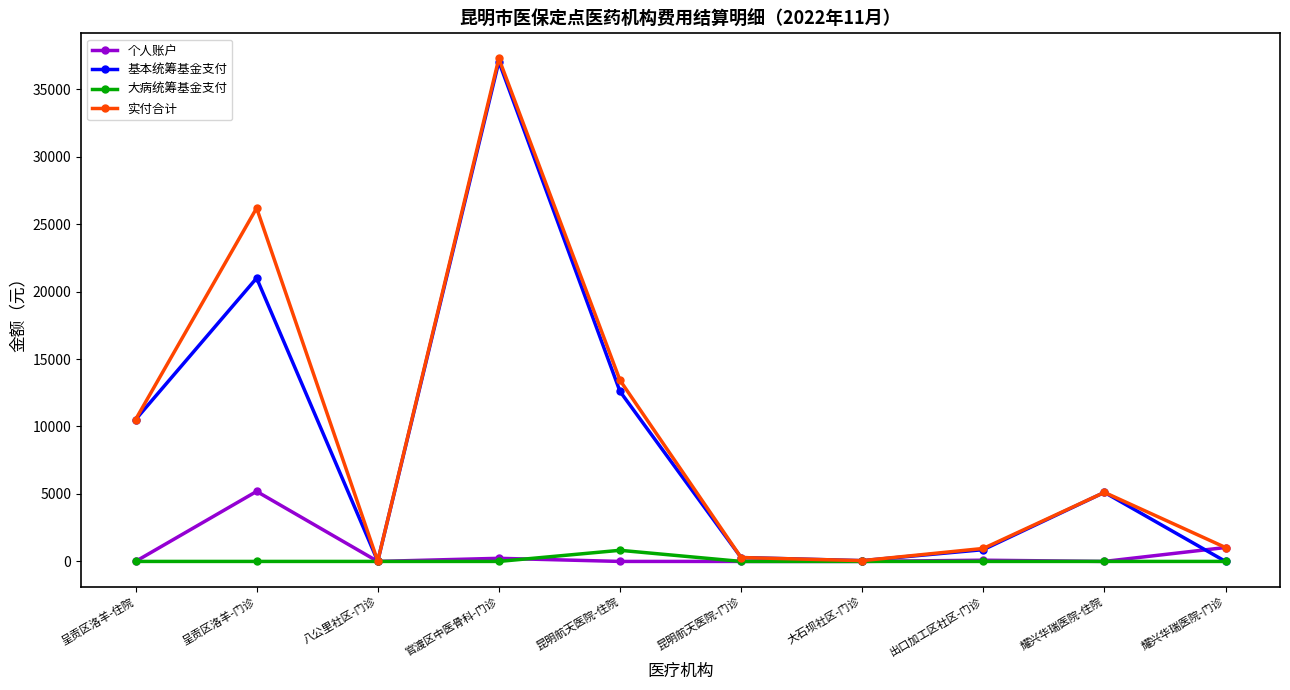

Where is the first local minimum for 基本统筹基金支付?

八公里社区-门诊